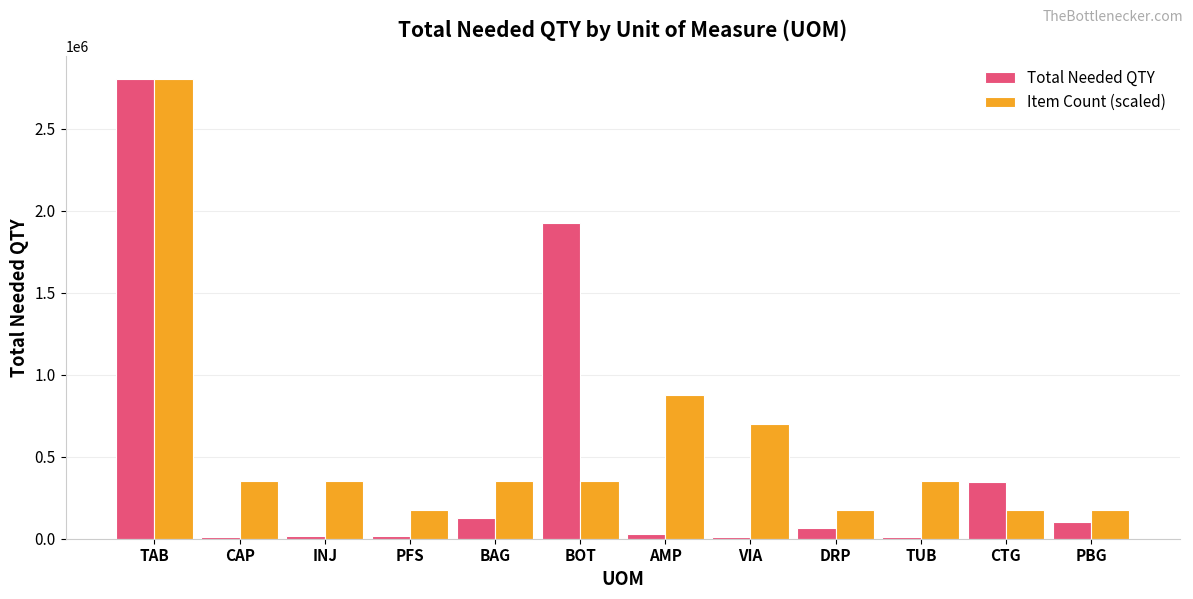

What is the highest value of the Total Needed QTY series?

2805024